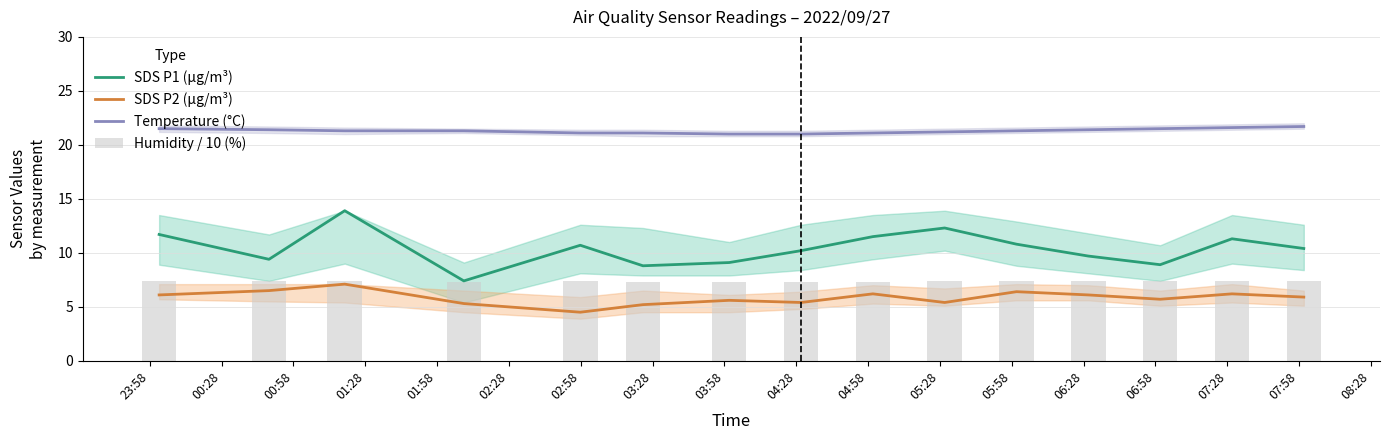

What is the highest value of the Temperature (°C) series?

21.7